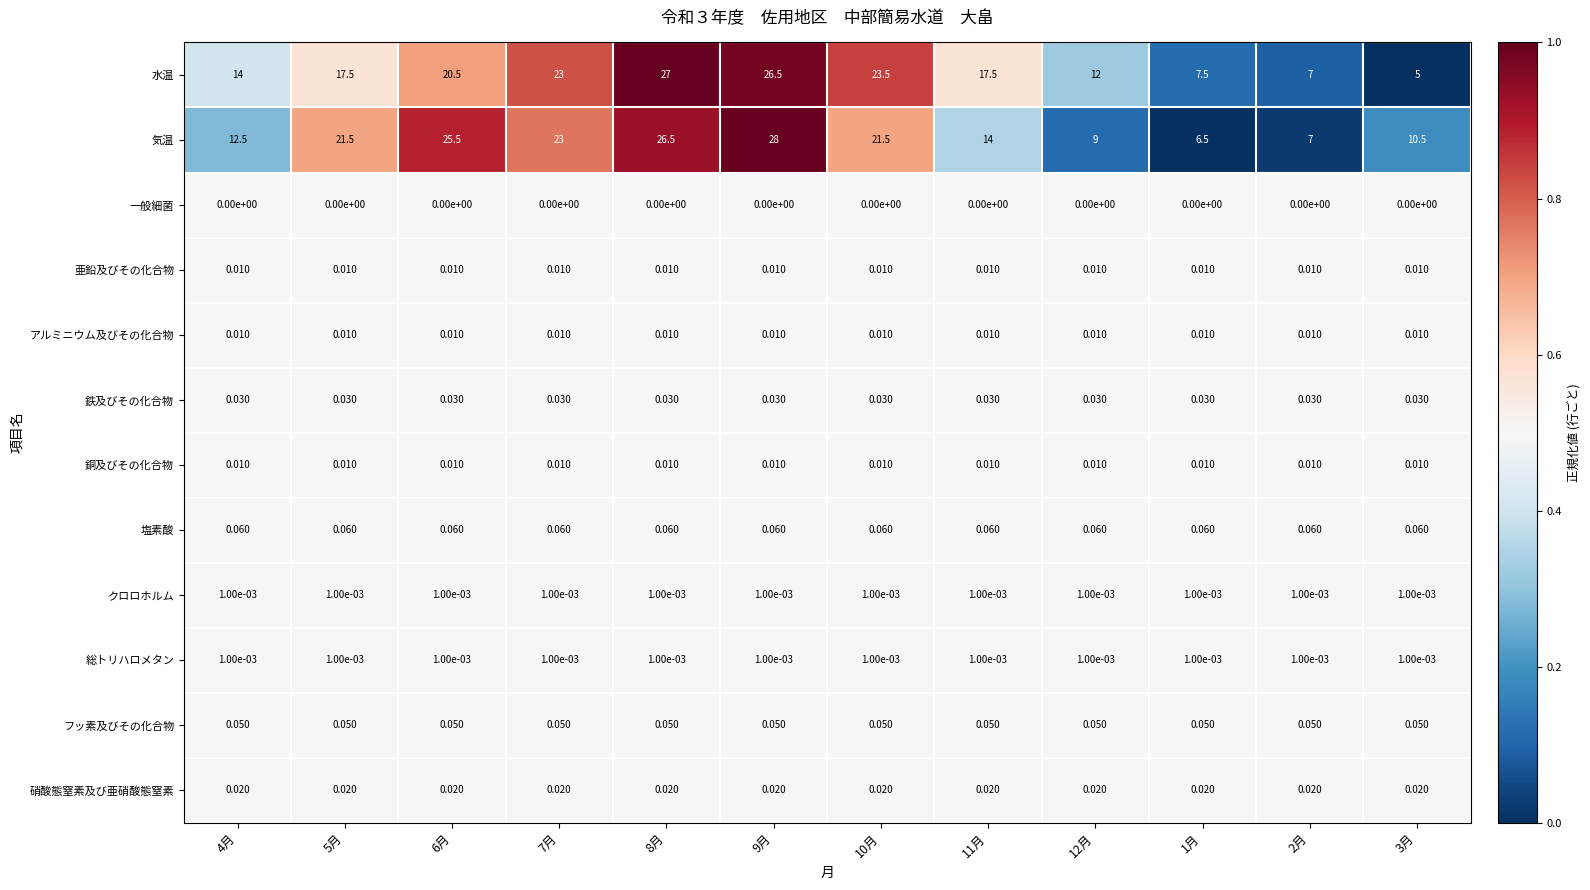

At how many categories does at least one series exceed 0?

12